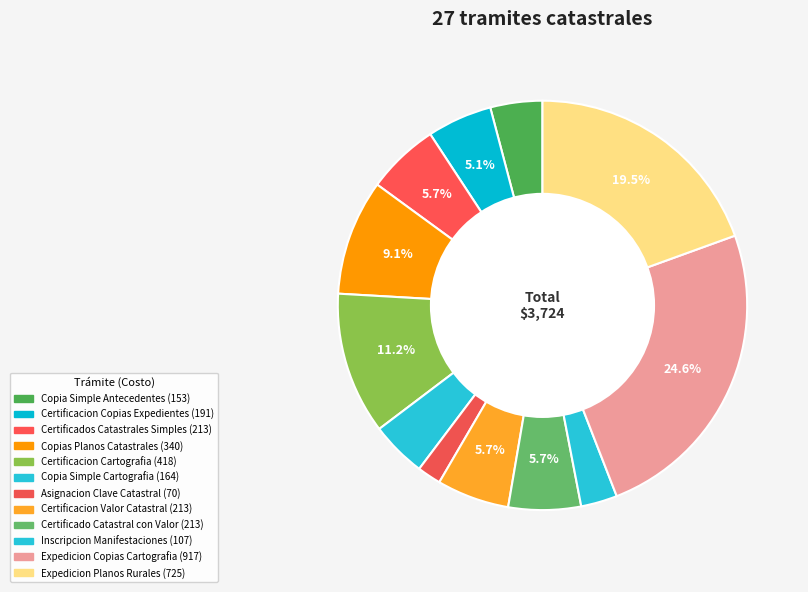

How many segments does this pie chart have?

12